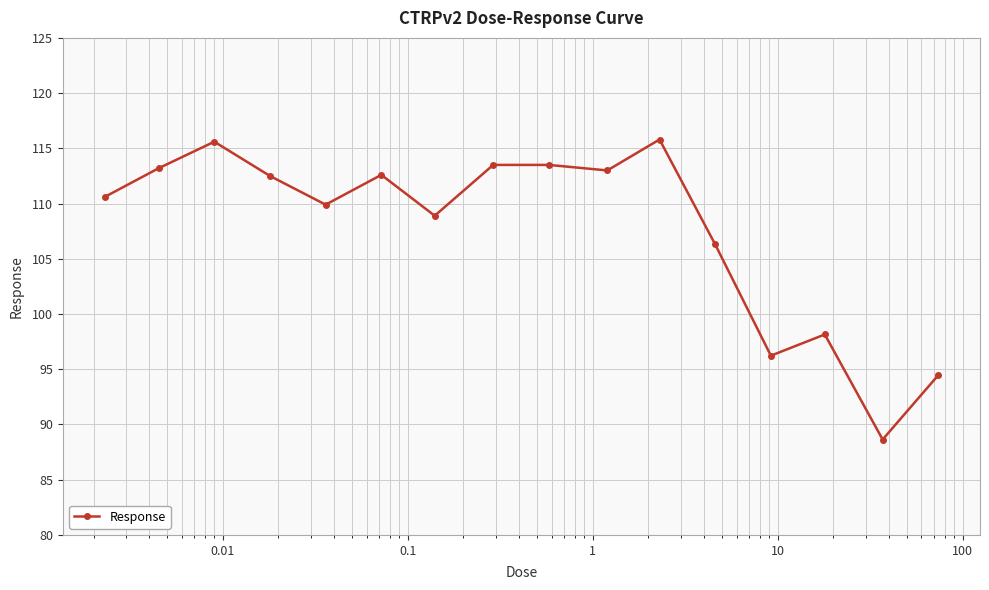

What is the value of the 2nd point from the left?

113.2